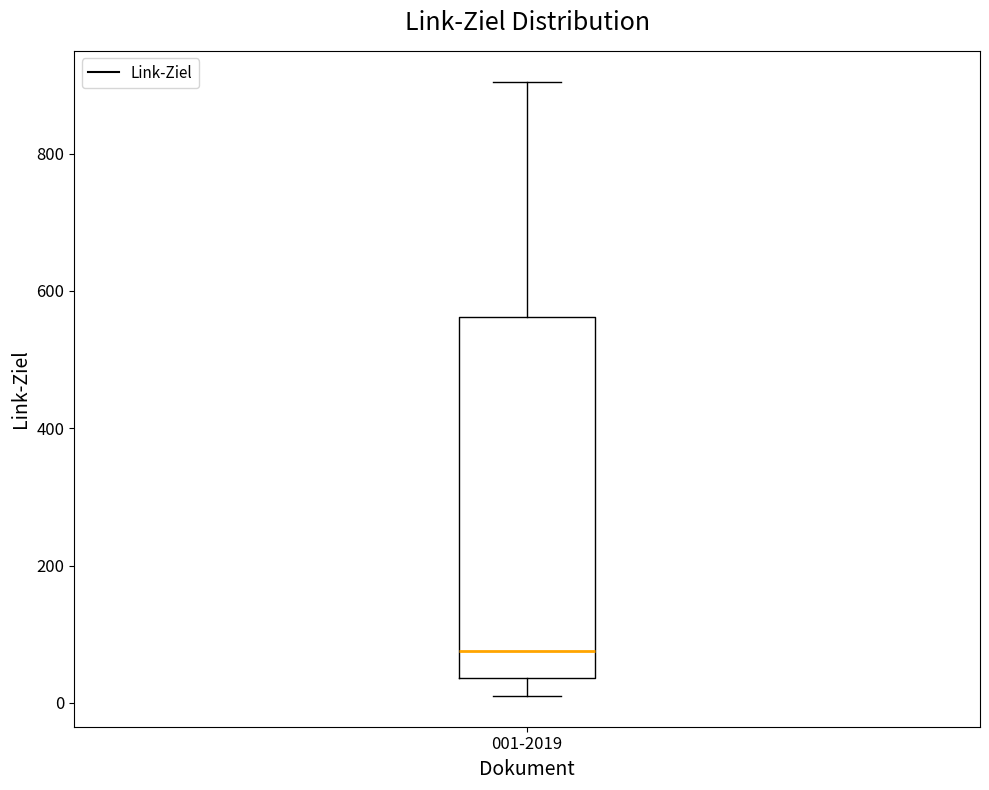

Transcribe this box plot: give where the median line is, the range the box spans, and where the two whiskers end, as read against the y-axis. The values are not printed on the chart, so give them approximately, as read against the axis.

median 80, box 40 to 560, whiskers 20 to 900